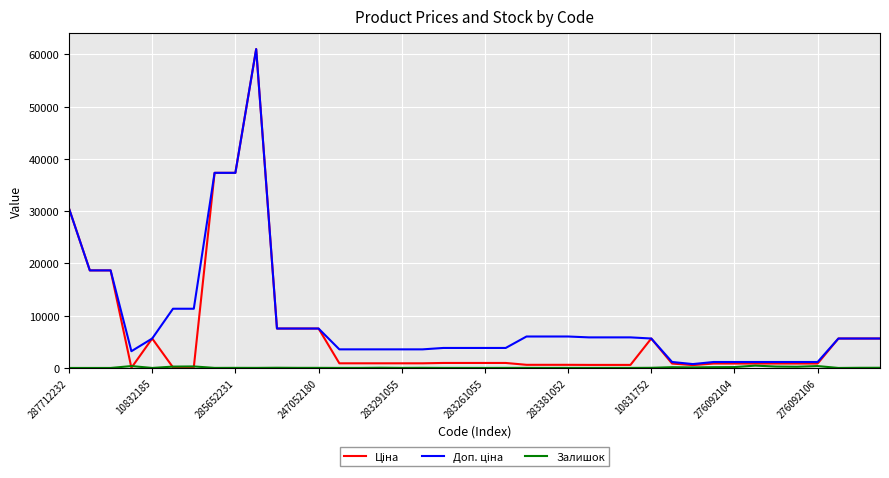

What is the highest value of the Ціна series?

61024.7